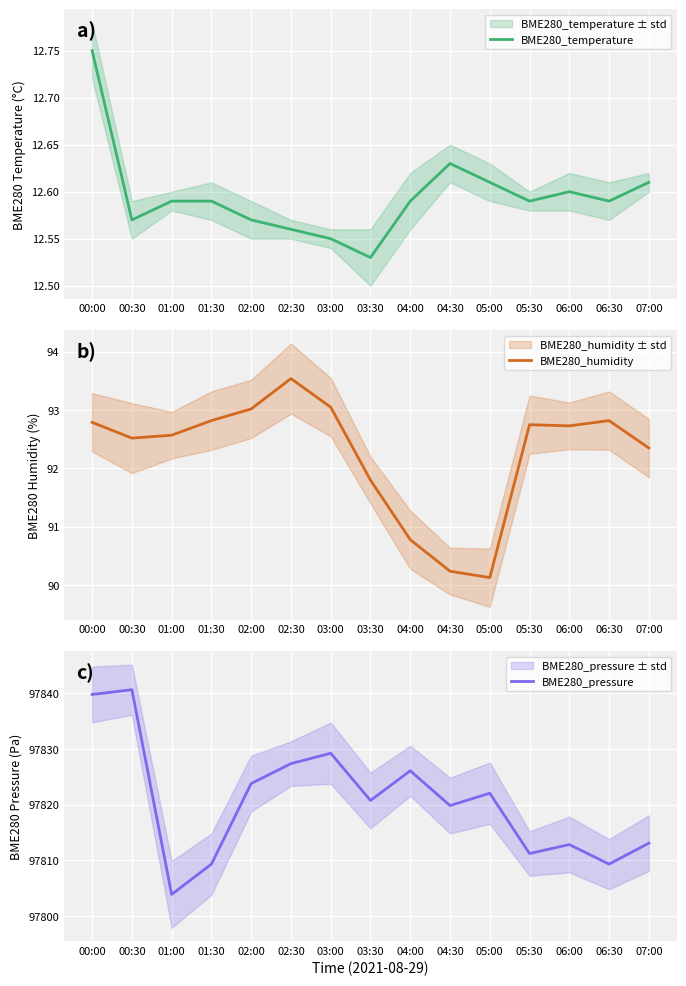

True or false: BME280_temperature and BME280_humidity intersect in this chart.

False